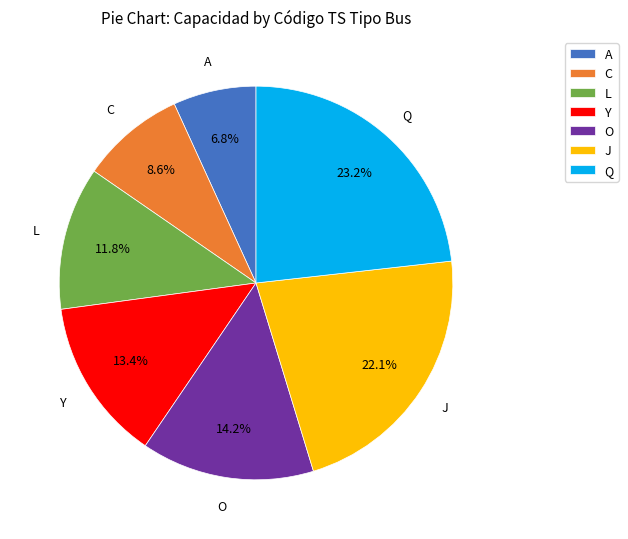

Is there any slice that represents more than half of the pie?

No